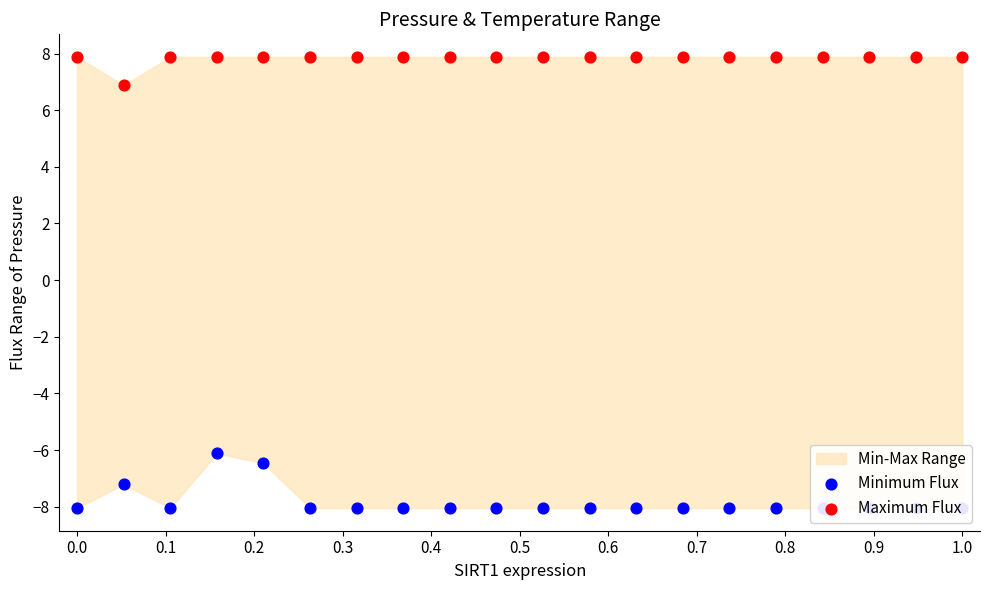

What is the total value across all series at 1.0?

-0.2